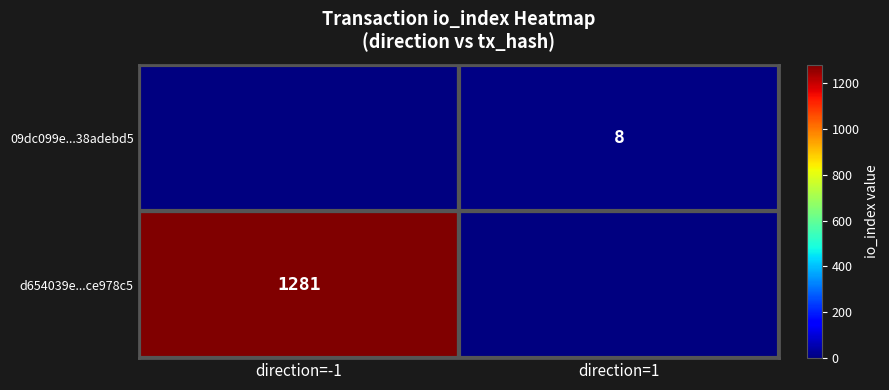

Between direction=1 and direction=-1, which is larger?

direction=-1